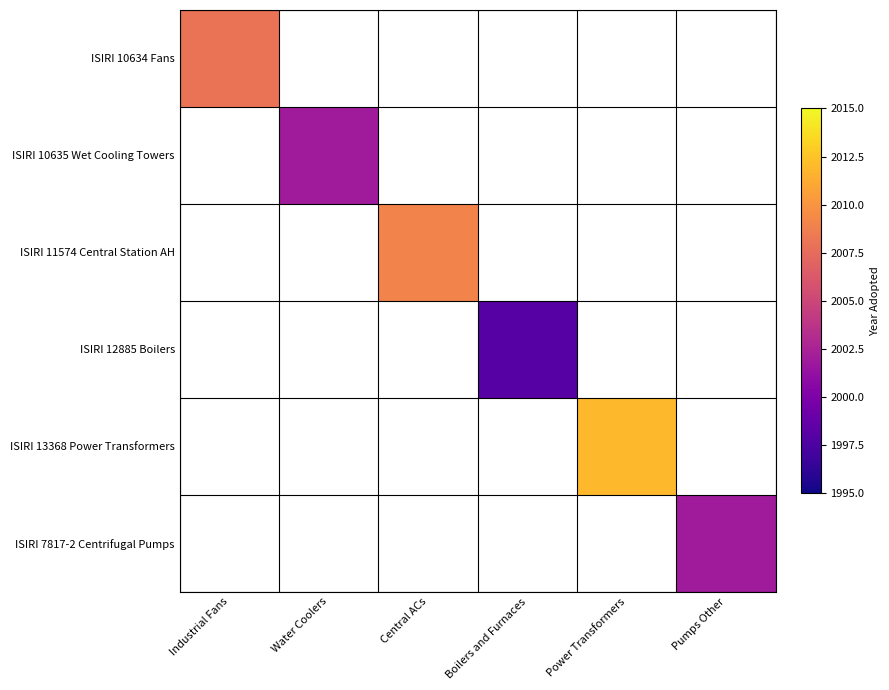

At which label is ISIRI 10634 Fans closest to 2008?

Industrial Fans